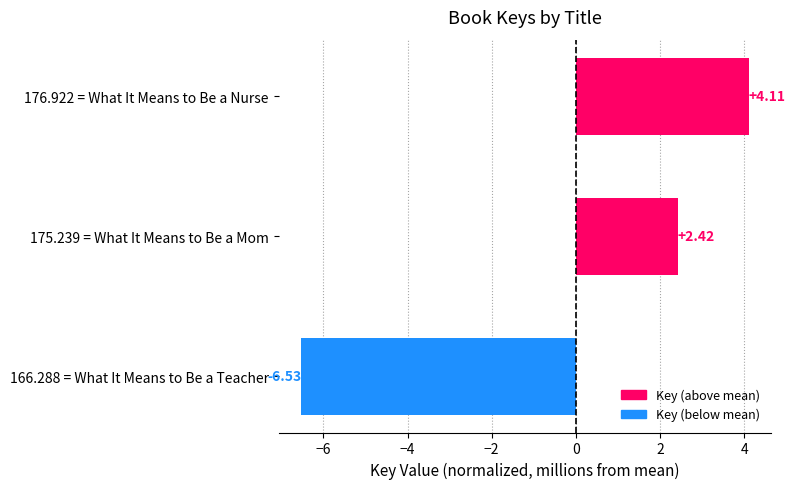

Rank the categories by value from lowest to highest.

166.288 = What It Means to Be a Teacher, 175.239 = What It Means to Be a Mom, 176.922 = What It Means to Be a Nurse